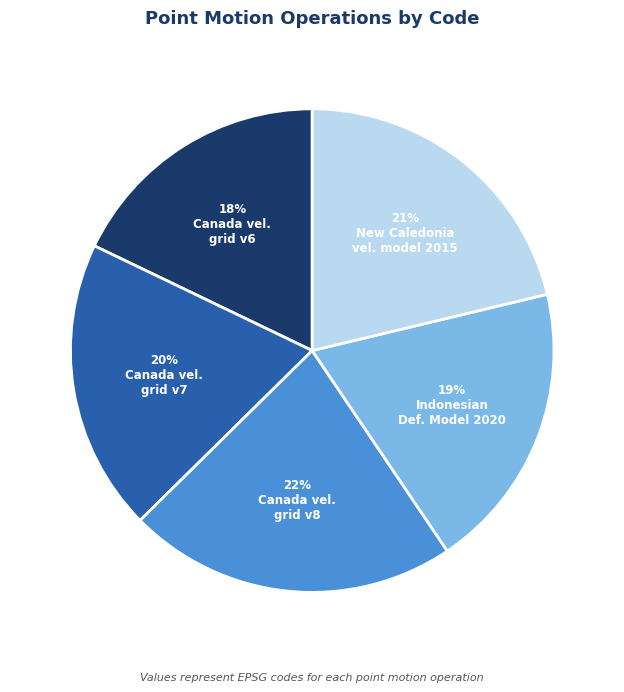

Is there any slice that represents more than half of the pie?

No